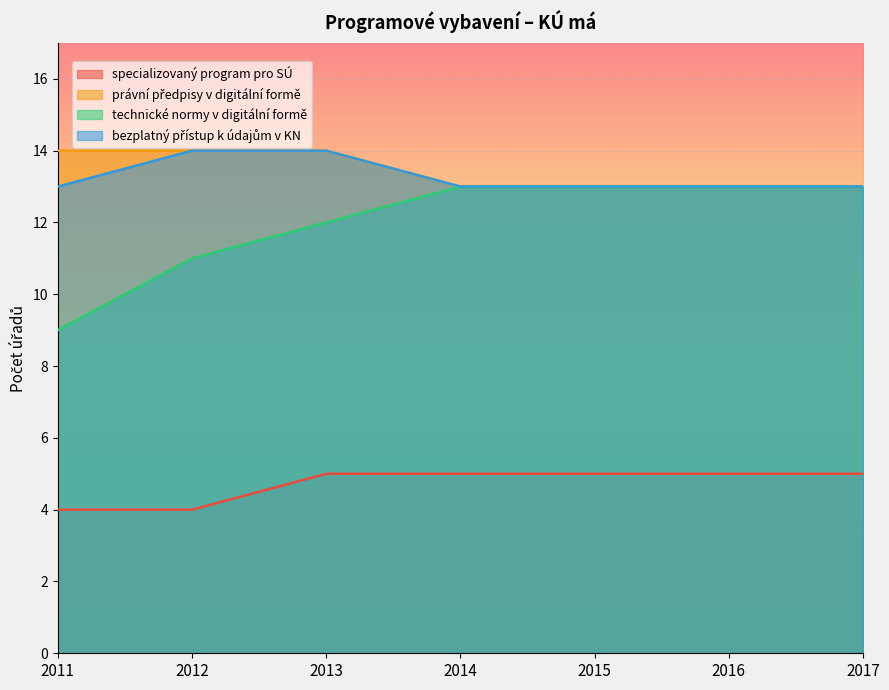

True or false: technické normy v digitální formě and specializovaný program pro SÚ cross at least once.

False